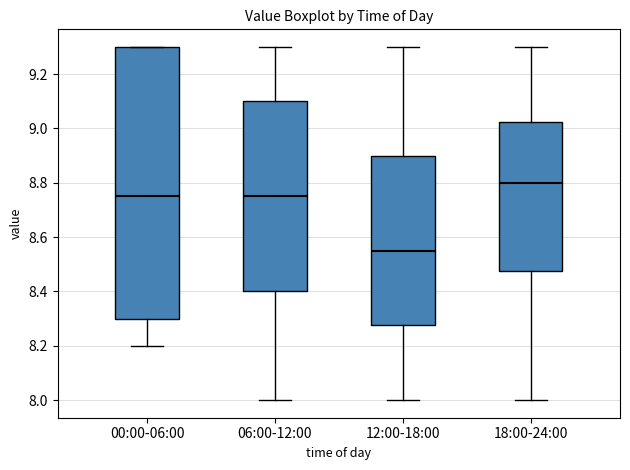

Reading left to right, read every box against the y-axis: the position of its median line, the range the box covers, and the ends of its whiskers. The values are not printed on the chart, so give them approximately, as read against the axis.

00:00-06:00: median 8.76, box 8.30 to 9.30, whiskers 8.20 to 9.30
06:00-12:00: median 8.76, box 8.40 to 9.10, whiskers 8.00 to 9.30
12:00-18:00: median 8.56, box 8.28 to 8.90, whiskers 8.00 to 9.30
18:00-24:00: median 8.80, box 8.48 to 9.02, whiskers 8.00 to 9.30